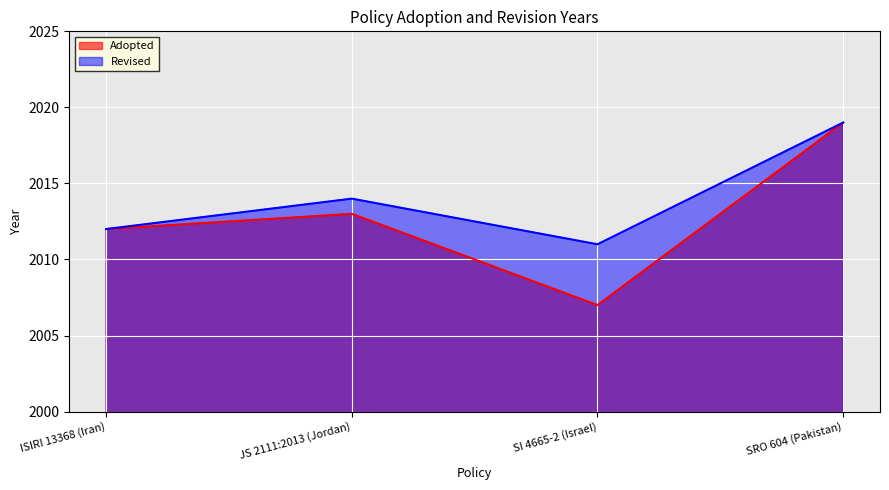

Where is the first local minimum?

SI 4665-2 (Israel)